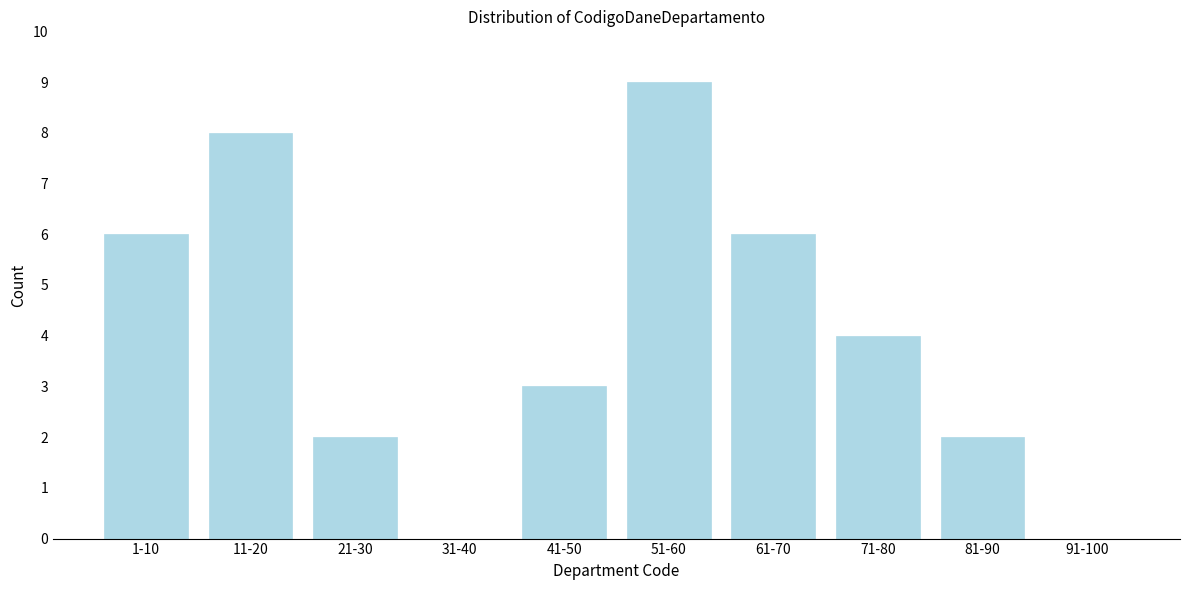

Reading right to left, list all the values displayed in this chart.

91-100=0	81-90=2	71-80=4	61-70=6	51-60=9	41-50=3	31-40=0	21-30=2	11-20=8	1-10=6